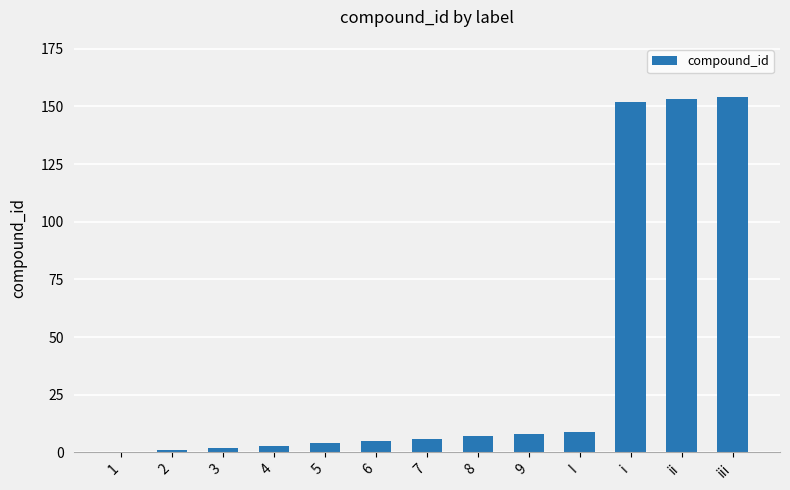

What is the sum of all values?

504